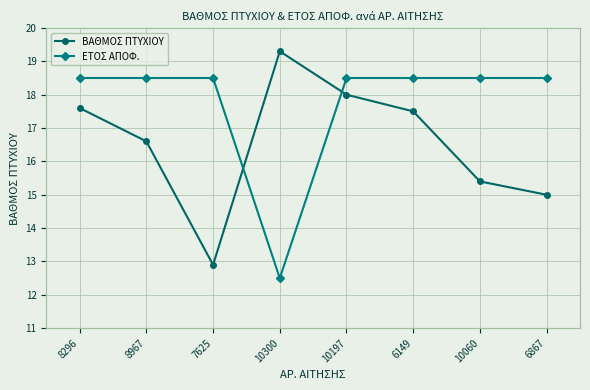

Which series has the largest total across all categories?

ΒΑΘΜΟΣ ΠΤΥΧΙΟΥ